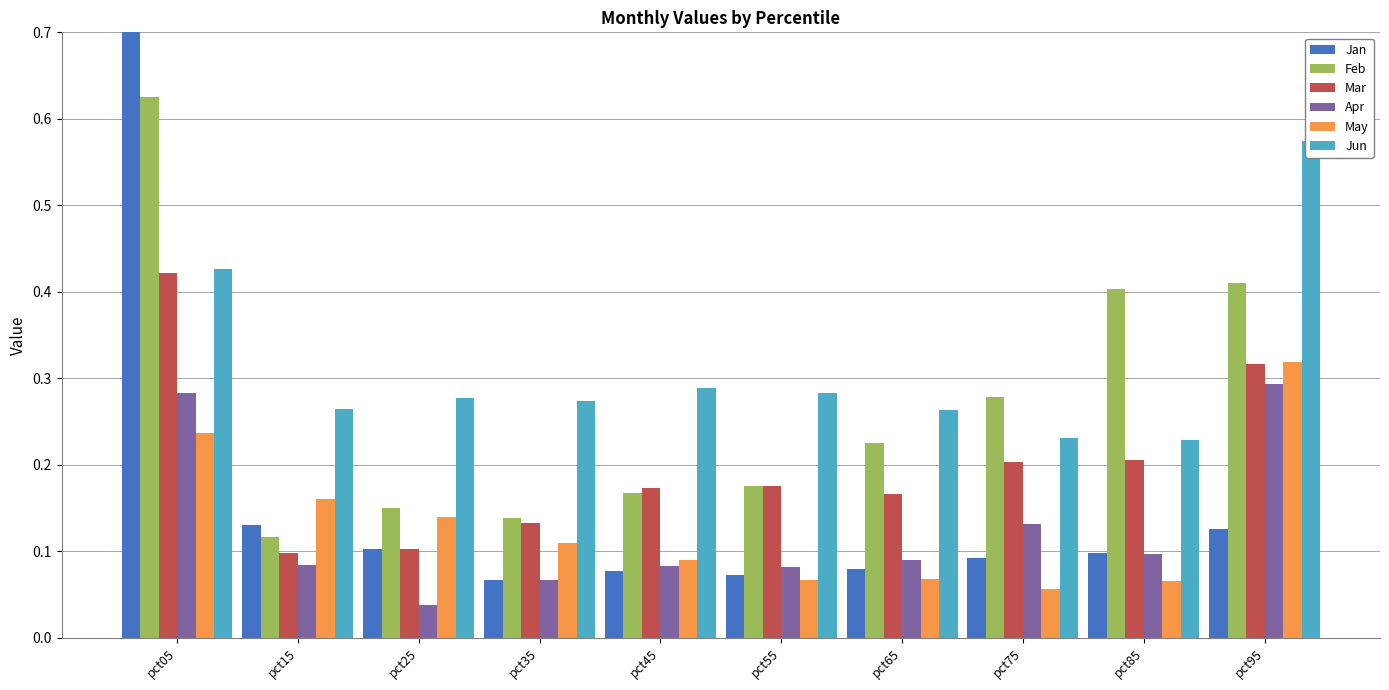

Reading left to right, what are all the values shown in this chart?

Jan: 0.7	0.1	0.1	0.1	0.1	0.1	0.1	0.1	0.1	0.1
Feb: 0.6	0.1	0.2	0.1	0.2	0.2	0.2	0.3	0.4	0.4
Mar: 0.4	0.1	0.1	0.1	0.2	0.2	0.2	0.2	0.2	0.3
Apr: 0.3	0.1	0.0	0.1	0.1	0.1	0.1	0.1	0.1	0.3
May: 0.2	0.2	0.1	0.1	0.1	0.1	0.1	0.1	0.1	0.3
Jun: 0.4	0.3	0.3	0.3	0.3	0.3	0.3	0.2	0.2	0.6